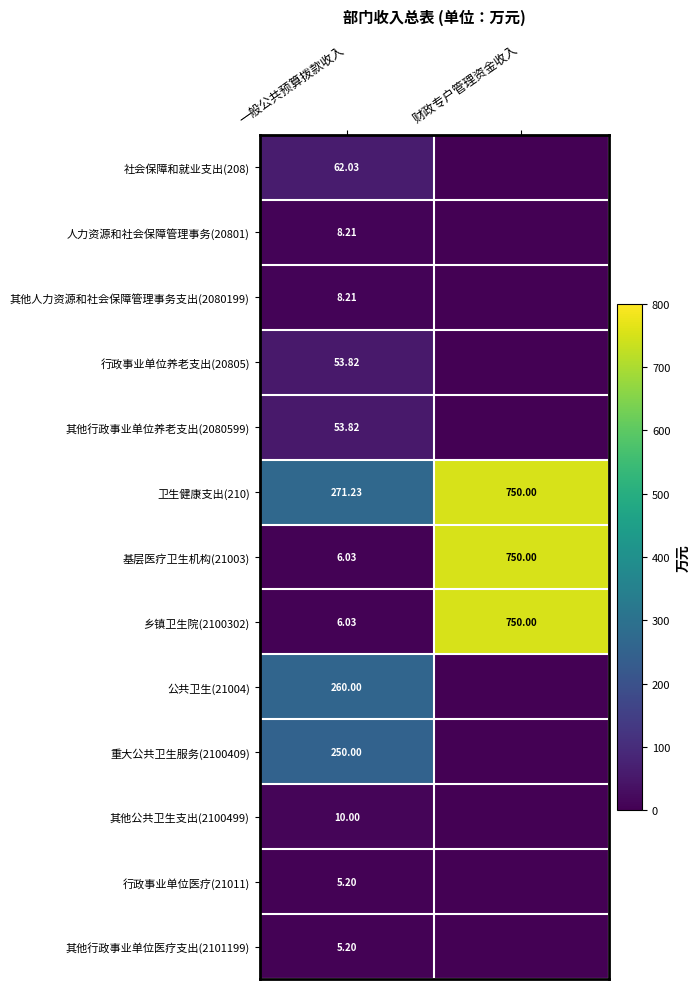

Between 一般公共预算拨款收入 and 财政专户管理资金收入, which is larger?

一般公共预算拨款收入